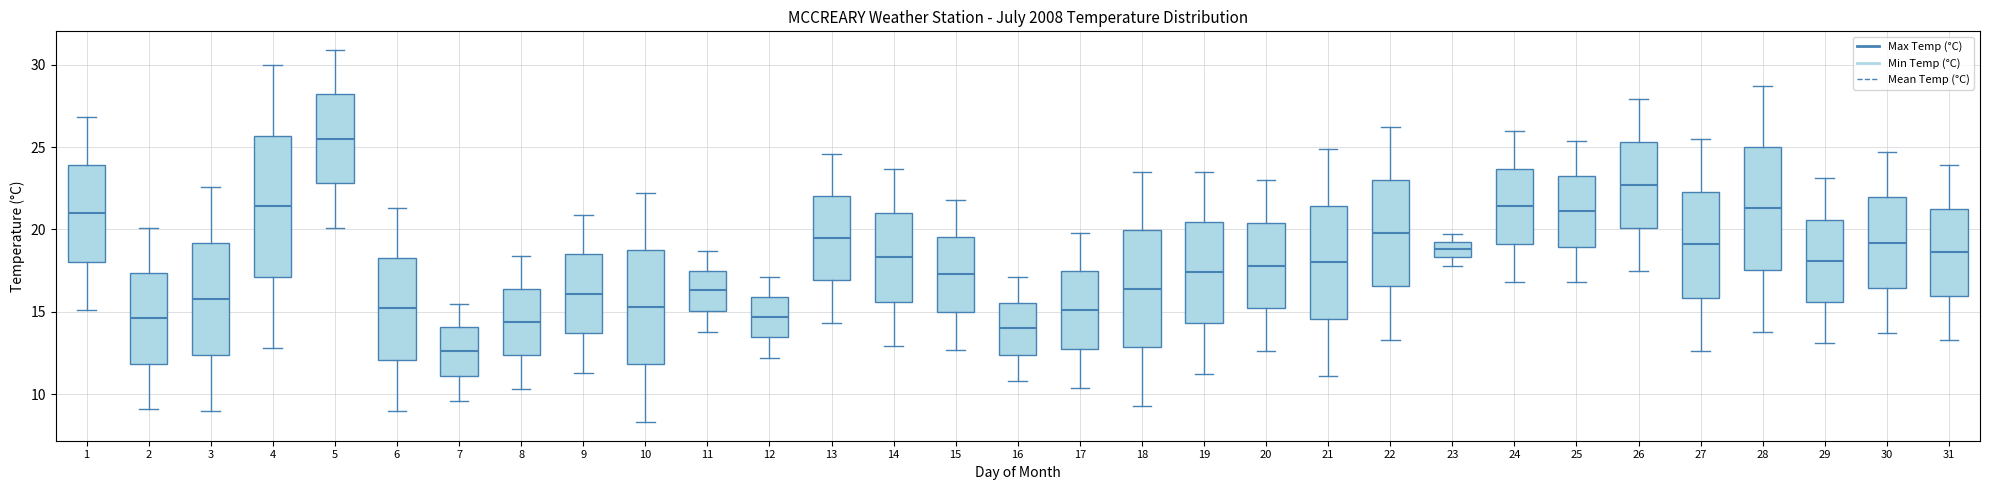

Which box is the tallest, from its lower edge to its upper edge?

4